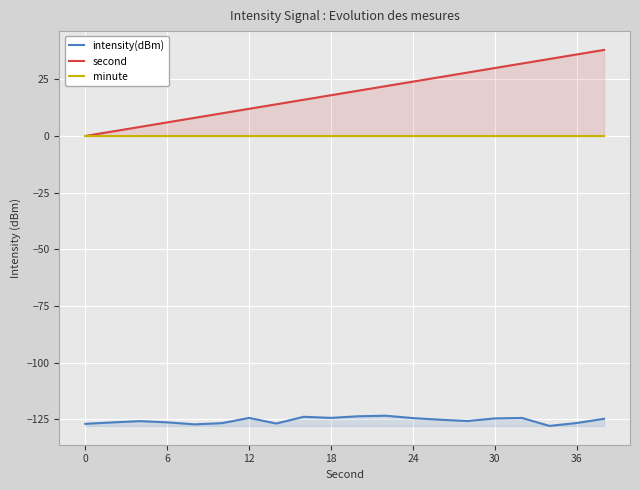

What is the maximum value for intensity(dBm)?

-123.5